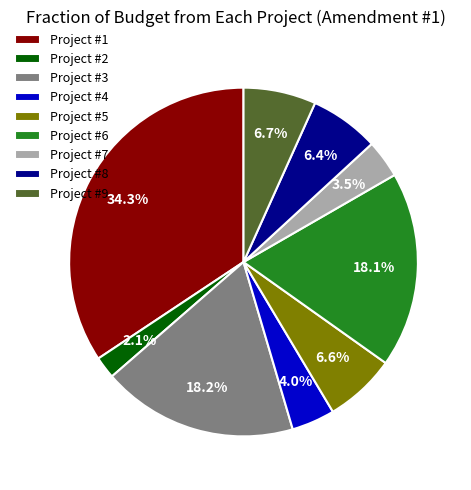

Is the sum of Project #5 and Project #3 greater than half?

No